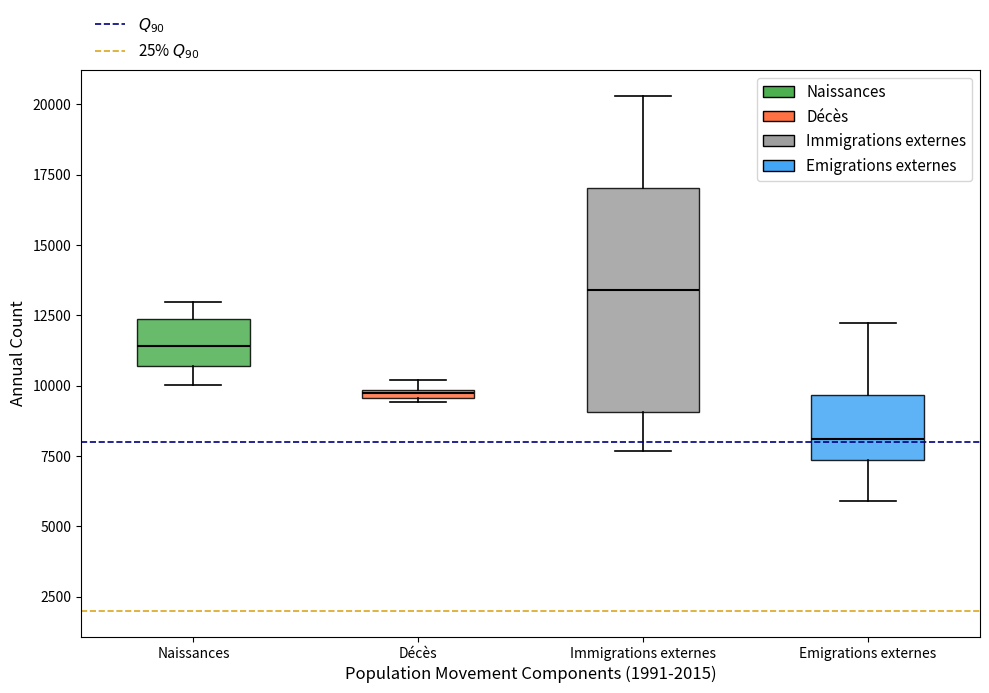

Which box is the tallest, from its lower edge to its upper edge?

Immigrations externes